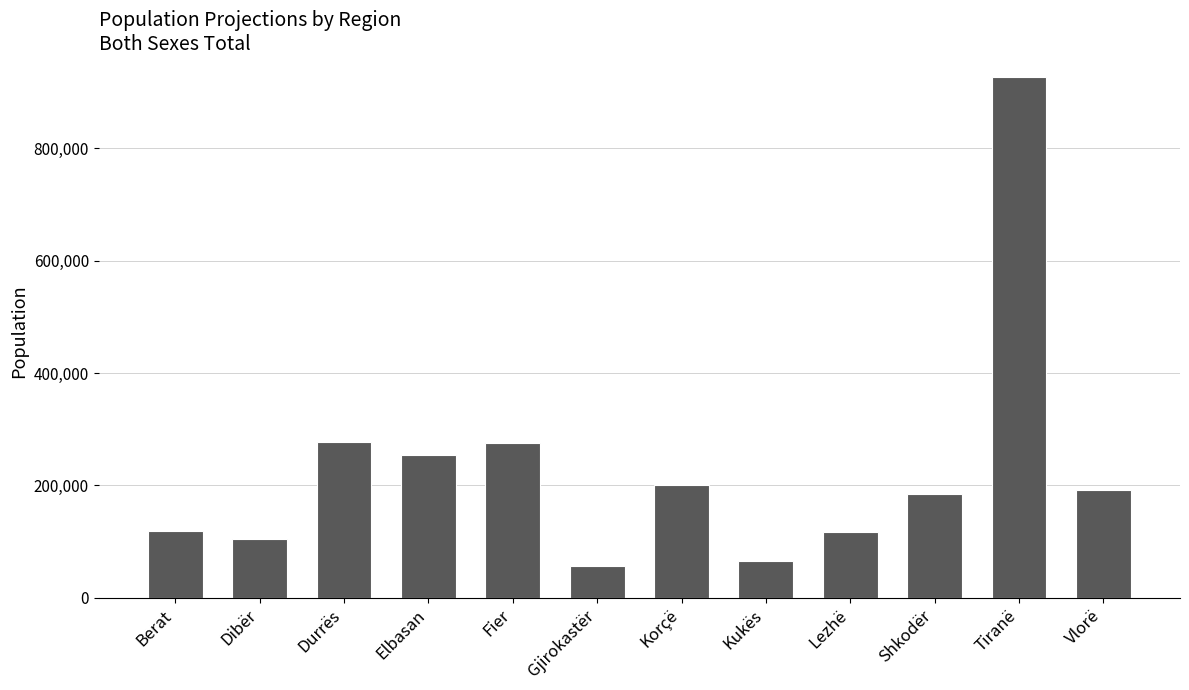

The chart shows a value of 45433 at Shkodër. True or false?

False